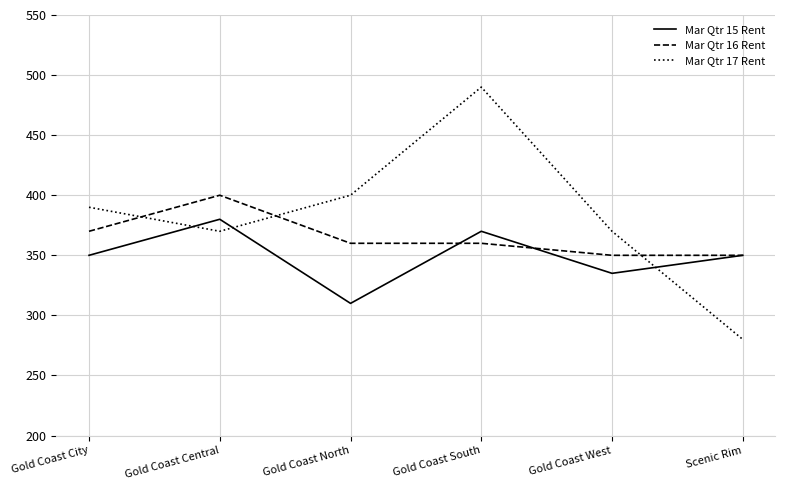

How many intersections are there between Mar Qtr 16 Rent and Mar Qtr 17 Rent?

3